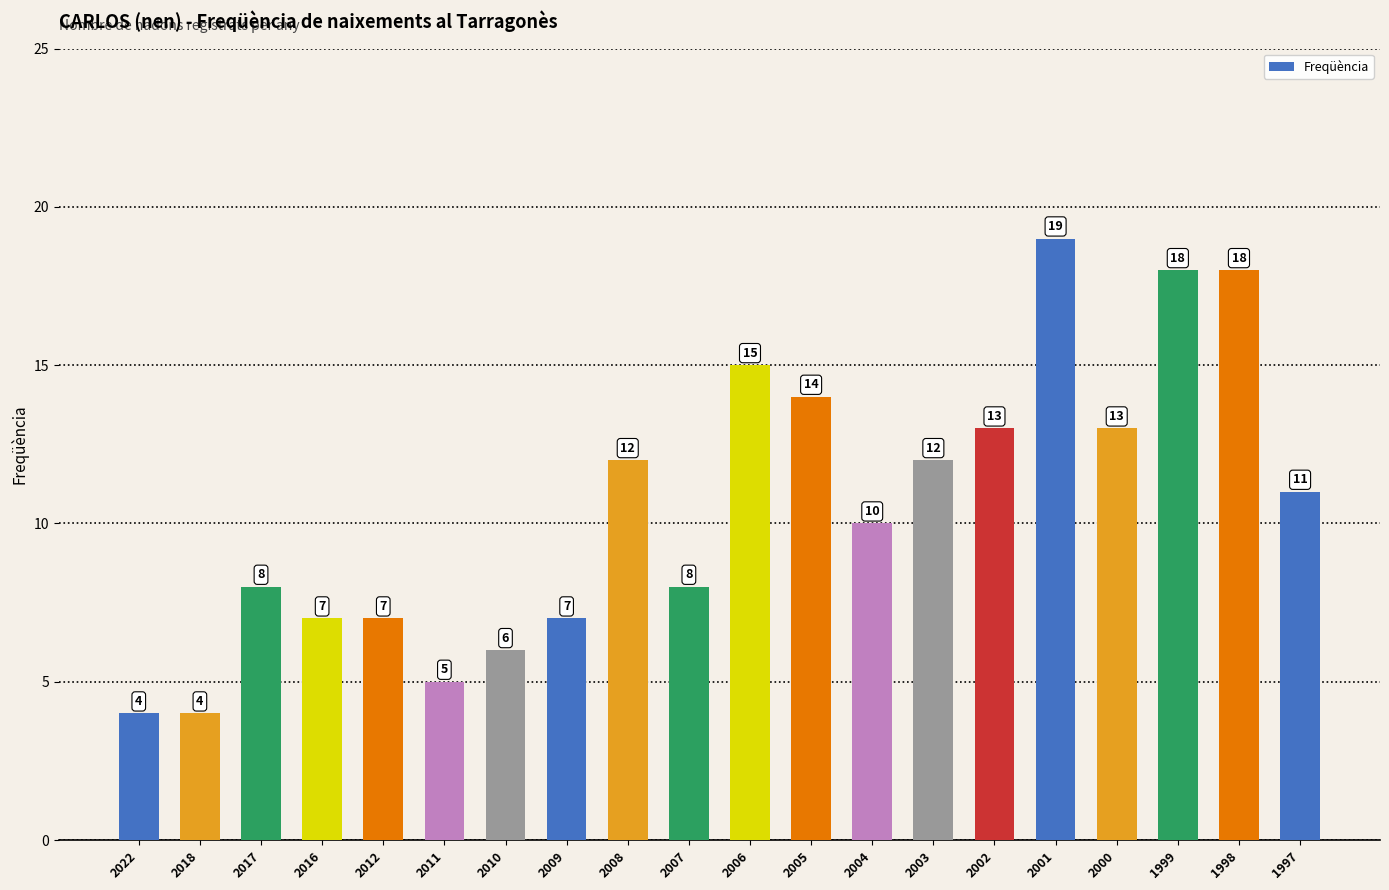

Where is the data nearest to the value 11?

1997